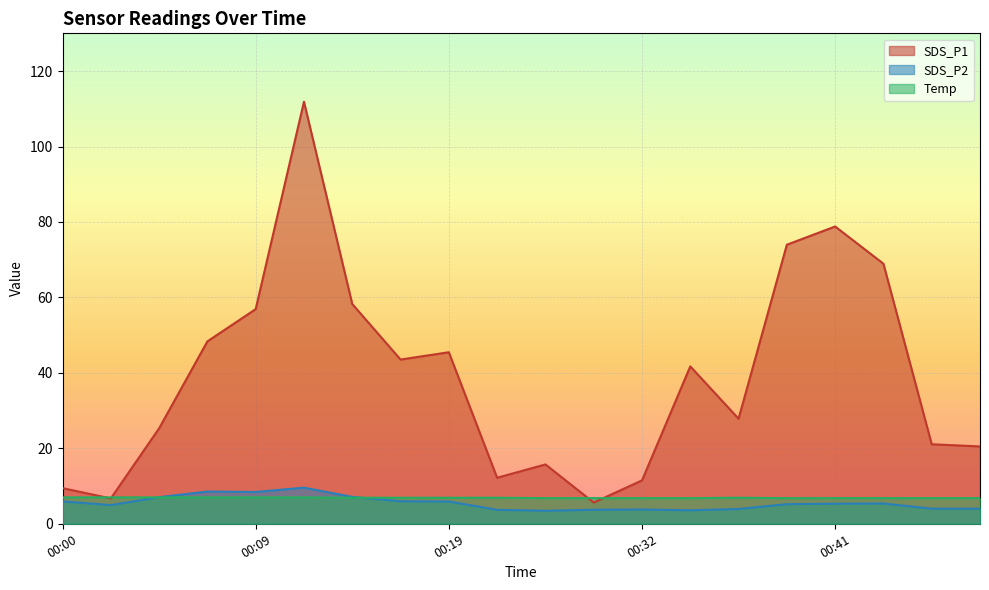

How many lines are shown in the chart?

3